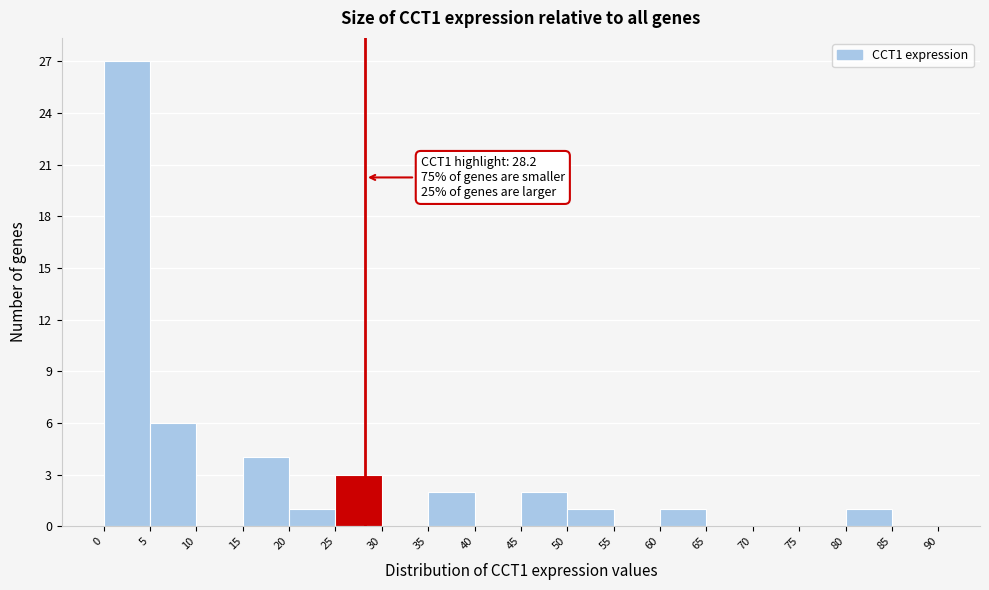

Over which range of the x-axis is the bar tallest?

0 to 5